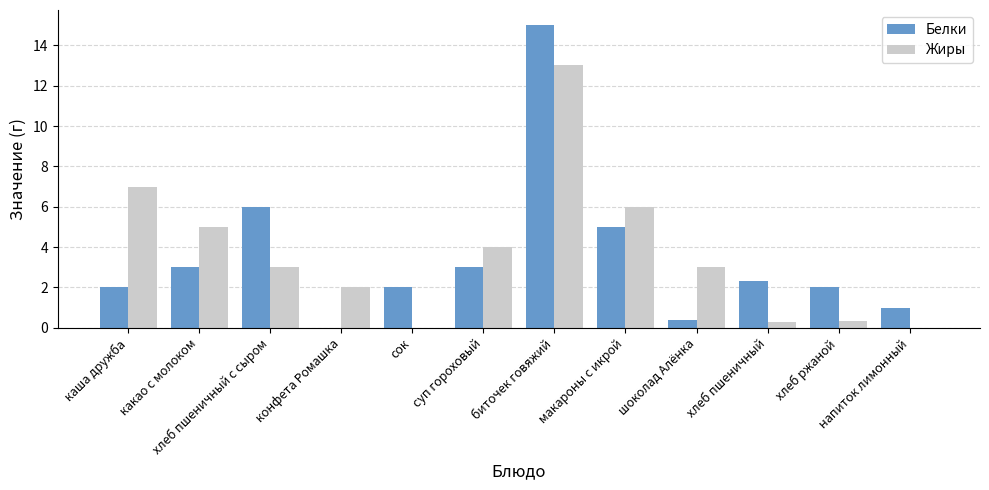

What is the sum of all Белки values?

41.7